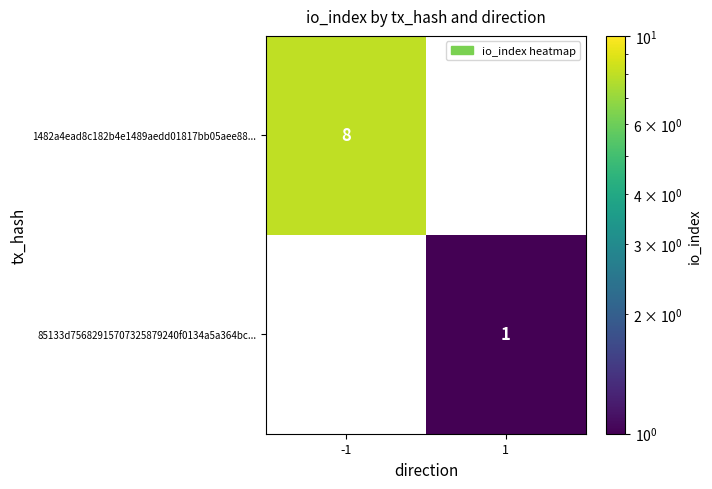

True or false: 1482a4ead8c182b4e1489aedd01817bb05aee88... has a value of 8 at -1.

True